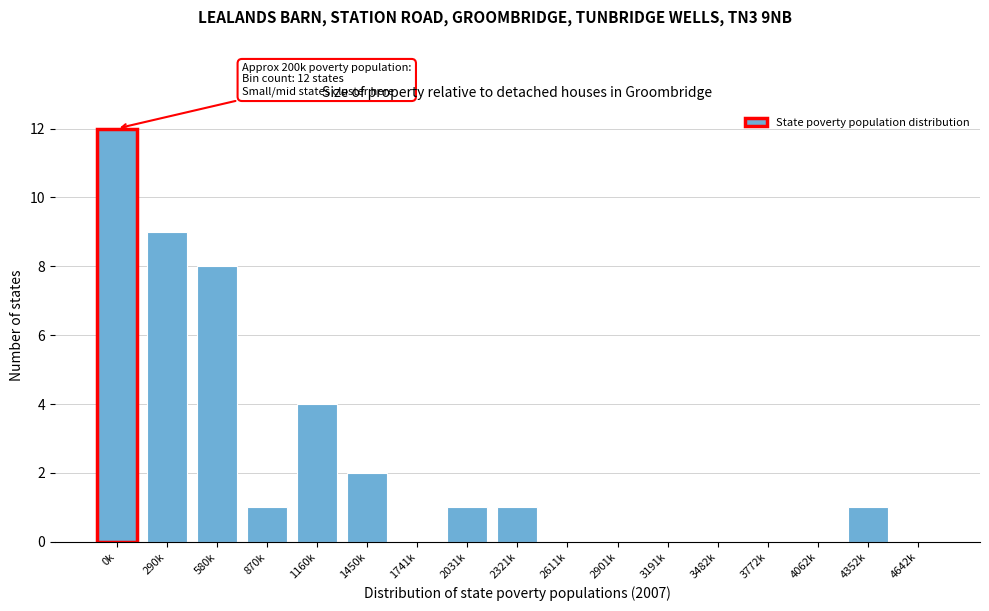

Reading right to left, extract all data points from this chart.

4642k=0	4352k=1	4062k=0	3772k=0	3482k=0	3191k=0	2901k=0	2611k=0	2321k=1	2031k=1	1741k=0	1450k=2	1160k=4	870k=1	580k=8	290k=9	0k=12